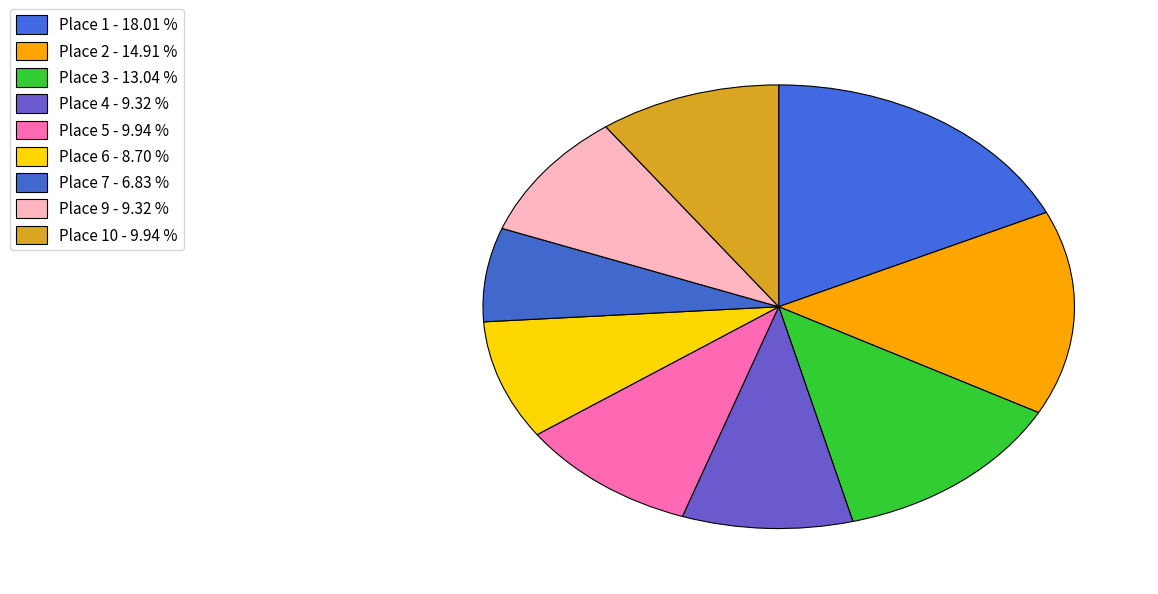

To the nearest percent, what is the average slice percentage?

11%